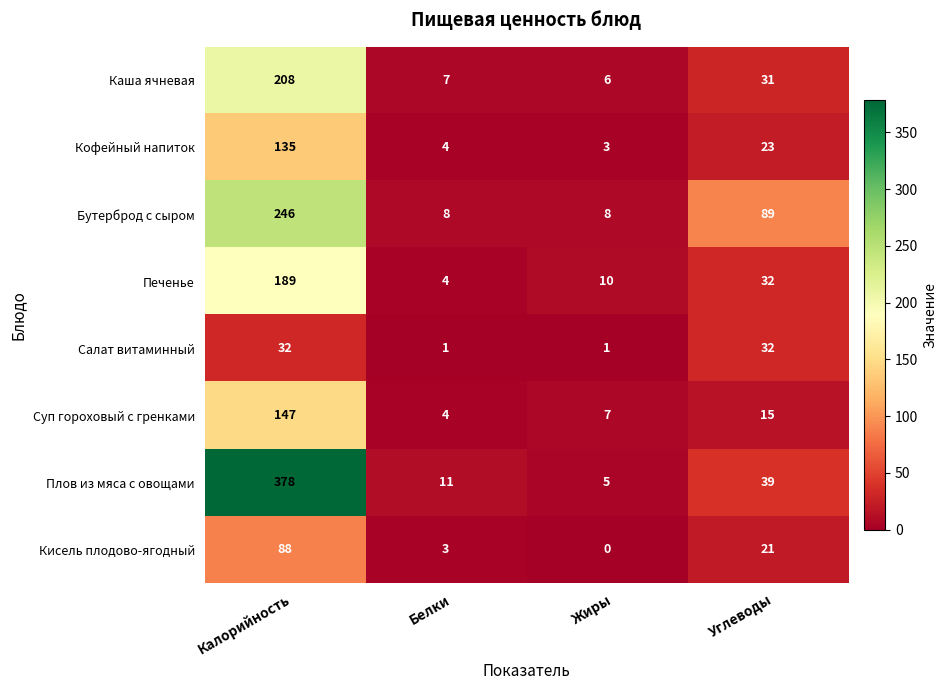

Rank the series at Калорийность from lowest to highest value.

Салат витаминный, Кисель плодово-ягодный, Кофейный напиток, Суп гороховый с гренками, Печенье, Каша ячневая, Бутерброд с сыром, Плов из мяса с овощами